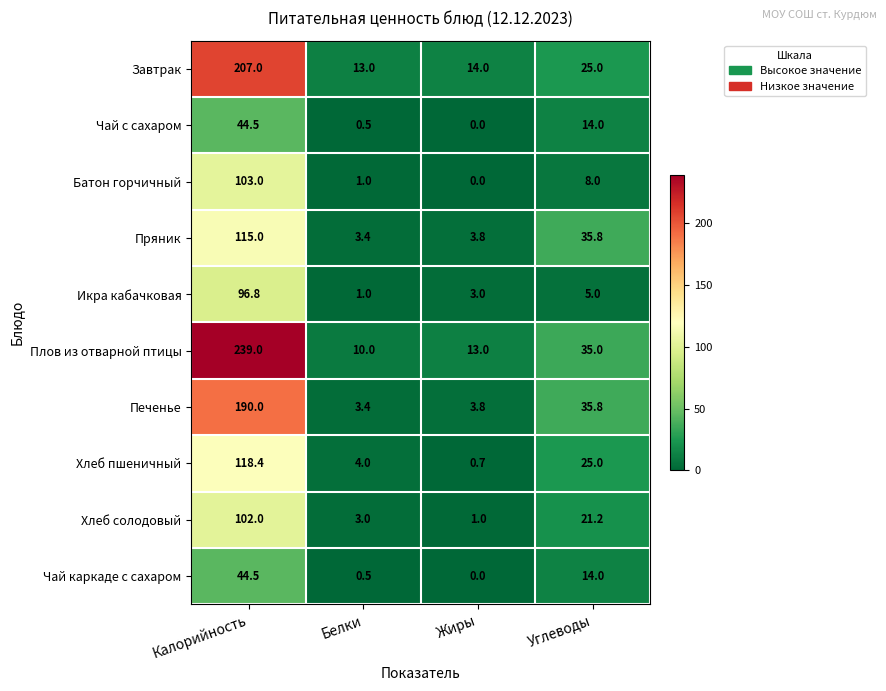

How many data points does each series have?

4